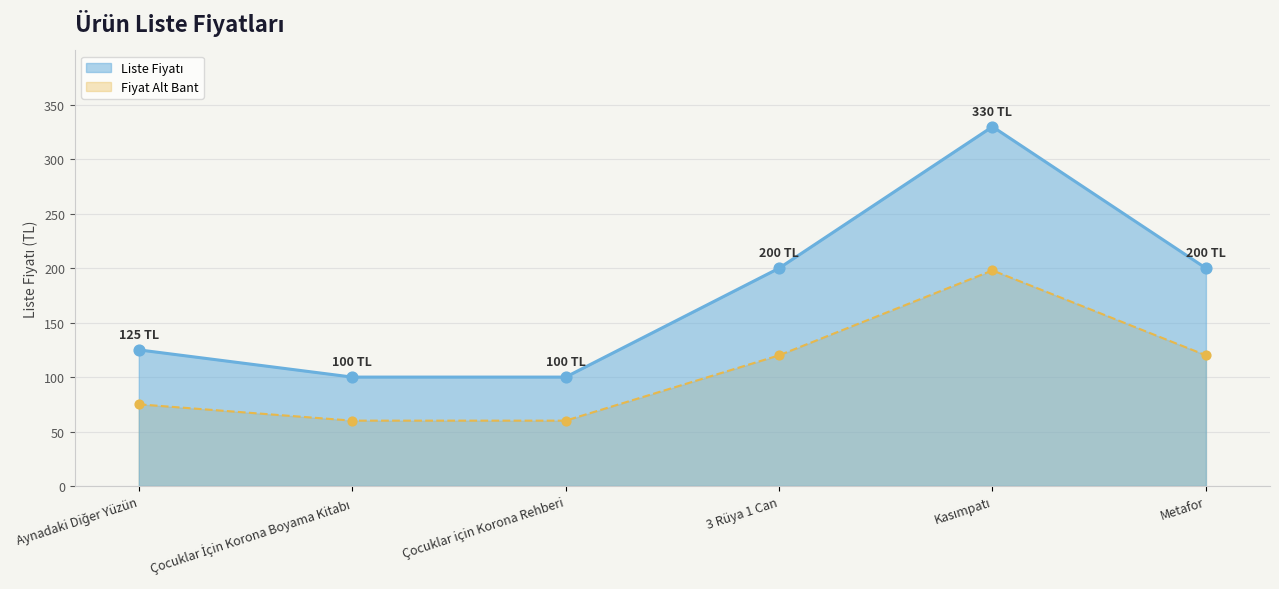

Approximately how many times larger is the value at 3 Rüya 1 Can compared to Çocuklar için Korona Rehberi?

2.0